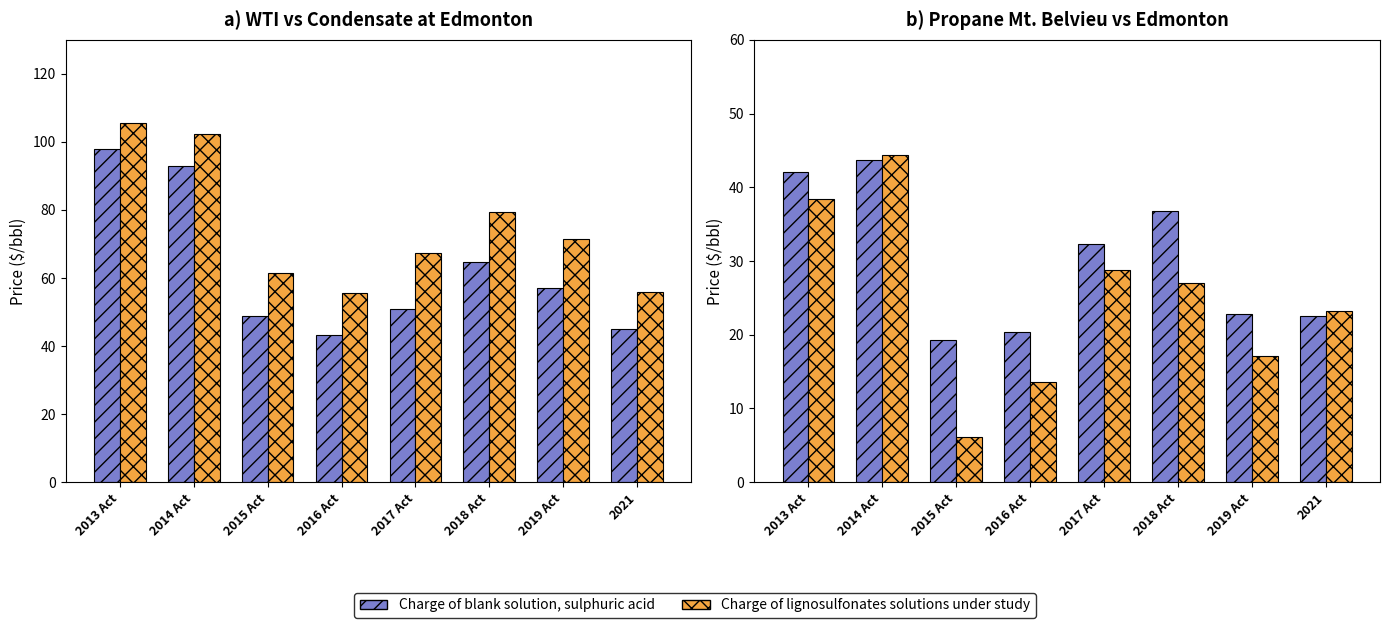

What are all the series names shown in the legend?

Charge of blank solution, sulphuric acid, Charge of lignosulfonates solutions under study